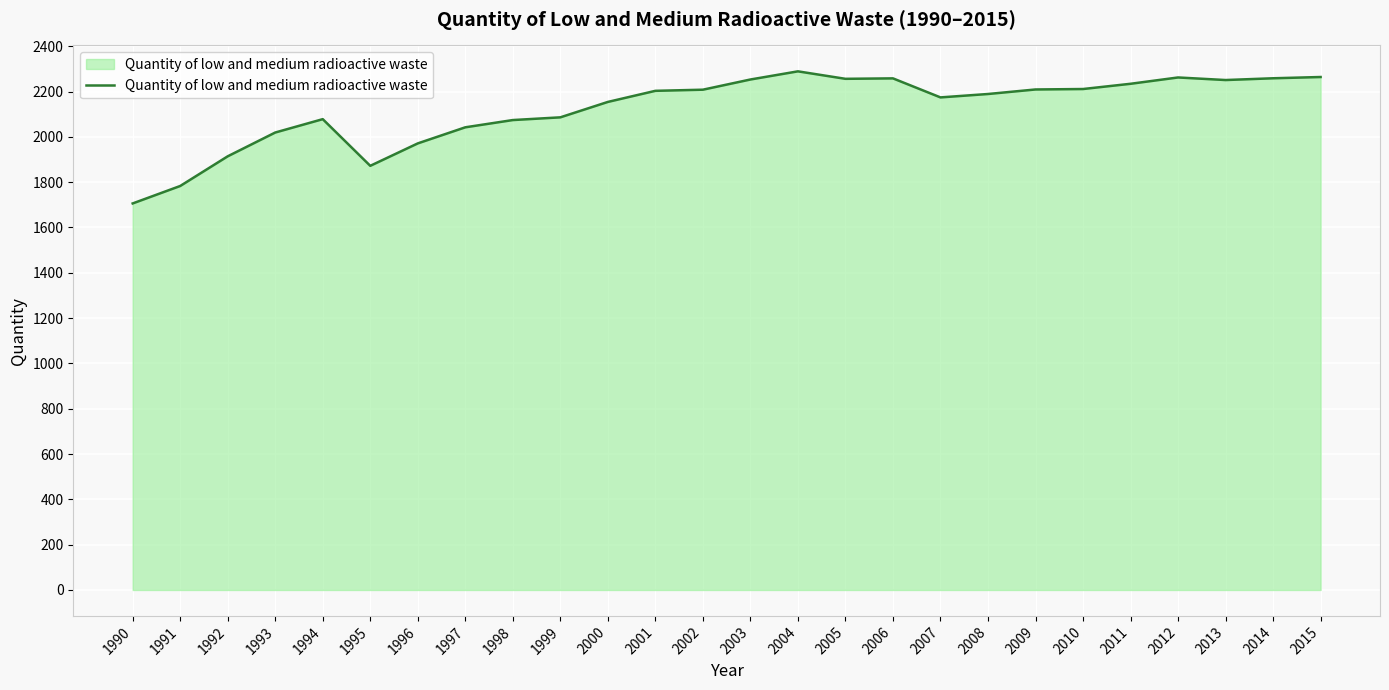

Read the value at 2015.

2264.0